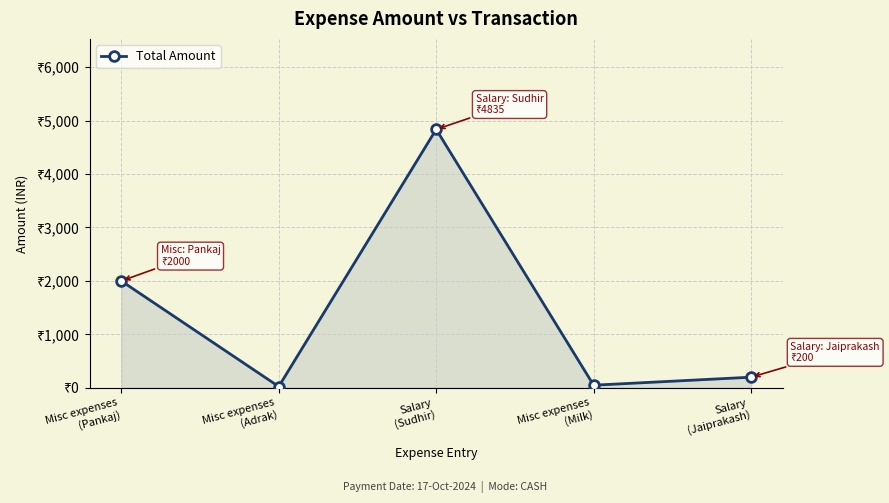

Where is the data nearest to the value 2430?

Misc expenses
(Pankaj)